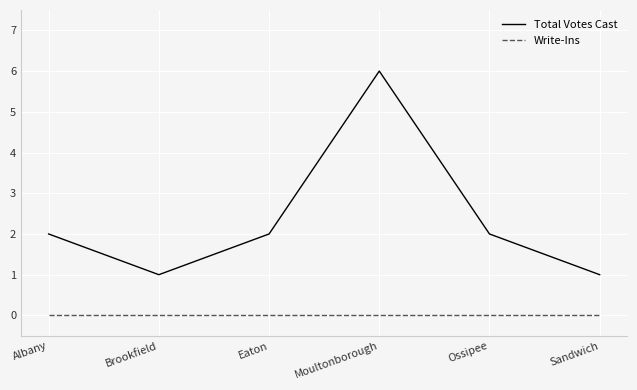

What is the approximate value of Total Votes Cast at Eaton?

2